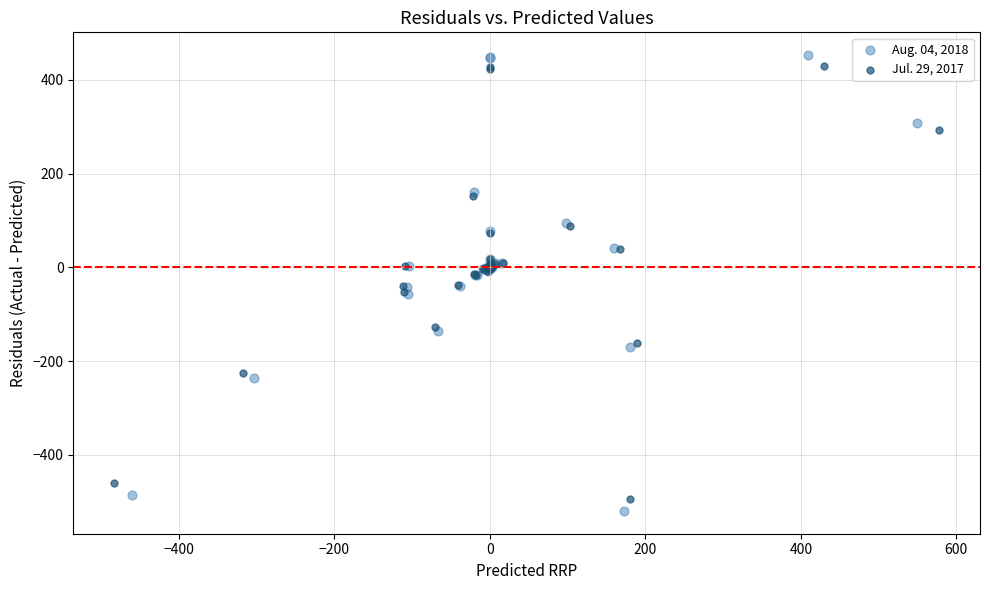

What are all the series names shown in the legend?

Aug. 04, 2018, Jul. 29, 2017